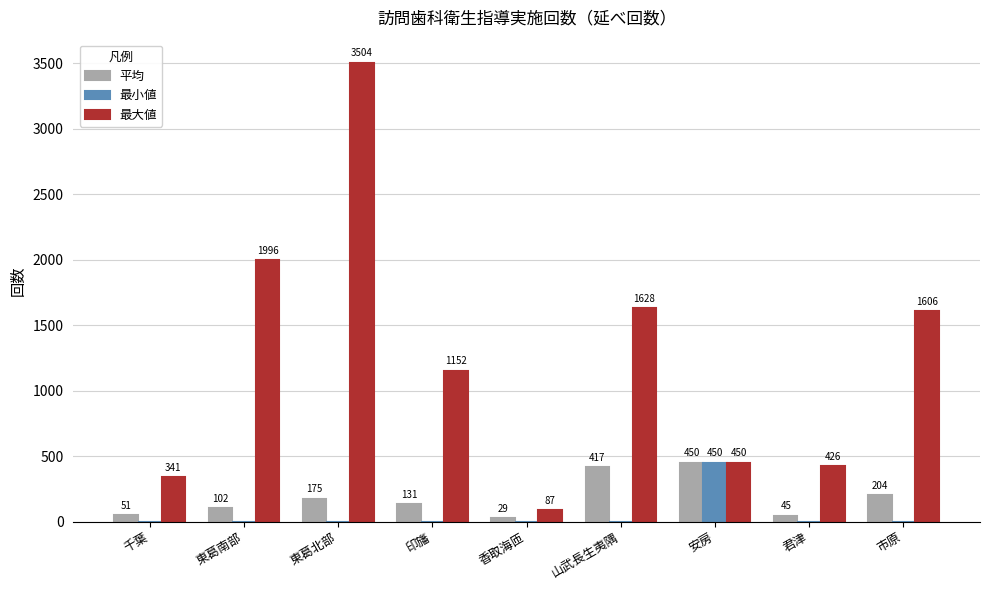

Is the value of 最小値 at 市原 greater than the value of 平均 at 千葉?

No